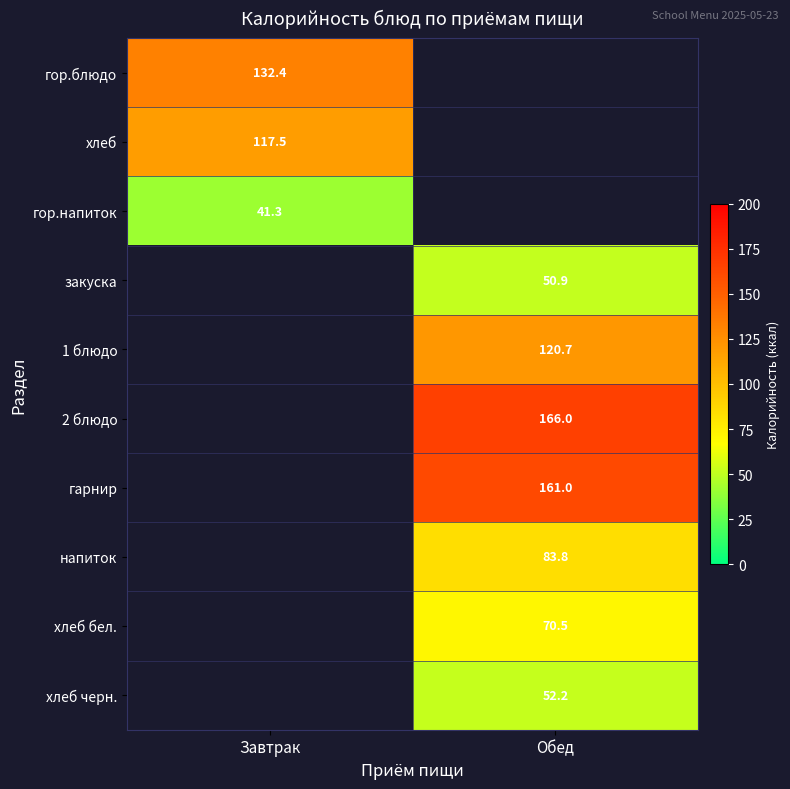

At how many categories does at least one series exceed 152?

1